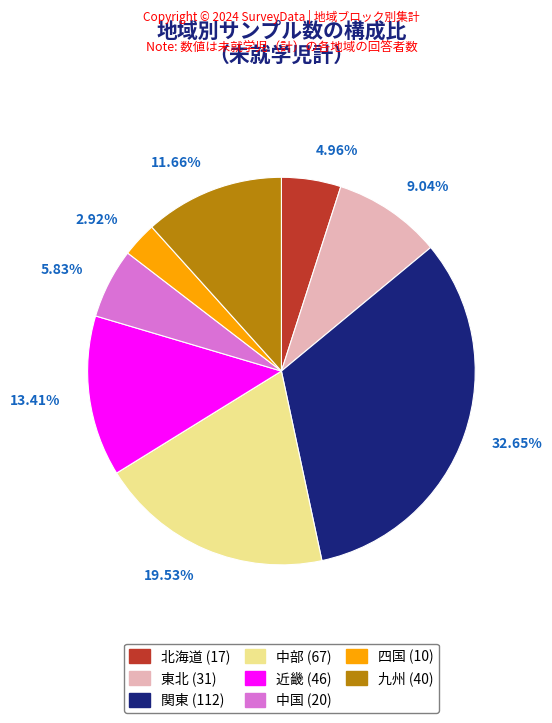

Which has a higher value, 北海道 (17) or 関東 (112)?

関東 (112)